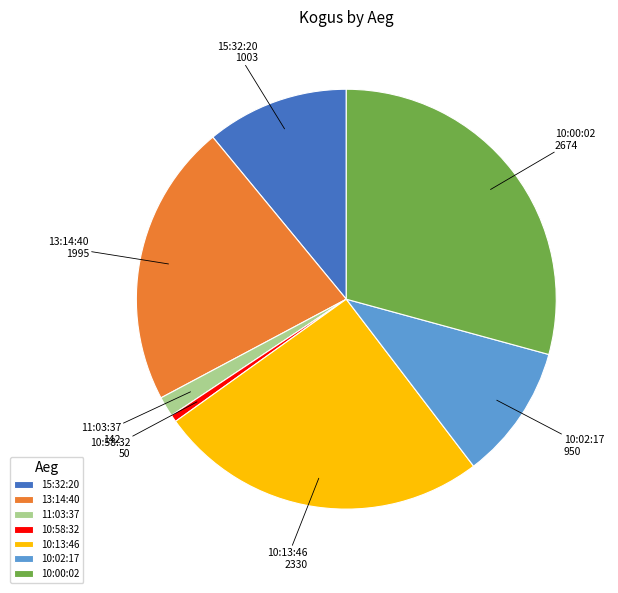

Do 13:14:40 and 10:58:32 together represent more than half of the pie?

No